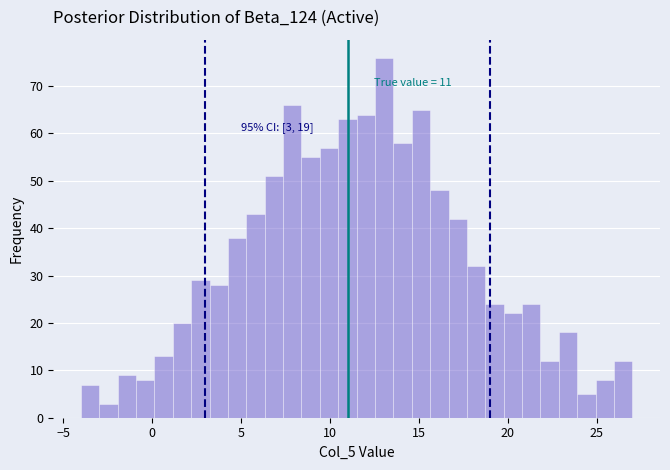

Read against the x-axis, roughly where is the centre of the tallest bar?

13.0